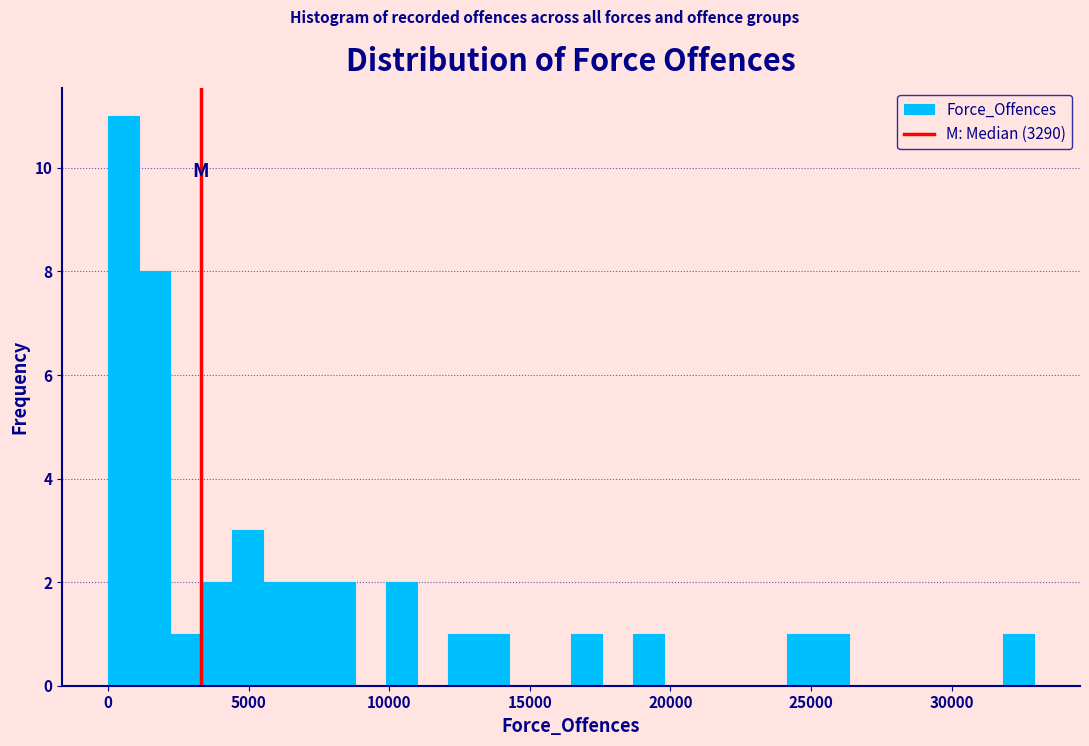

Read against the x-axis, roughly where is the centre of the tallest bar?

500